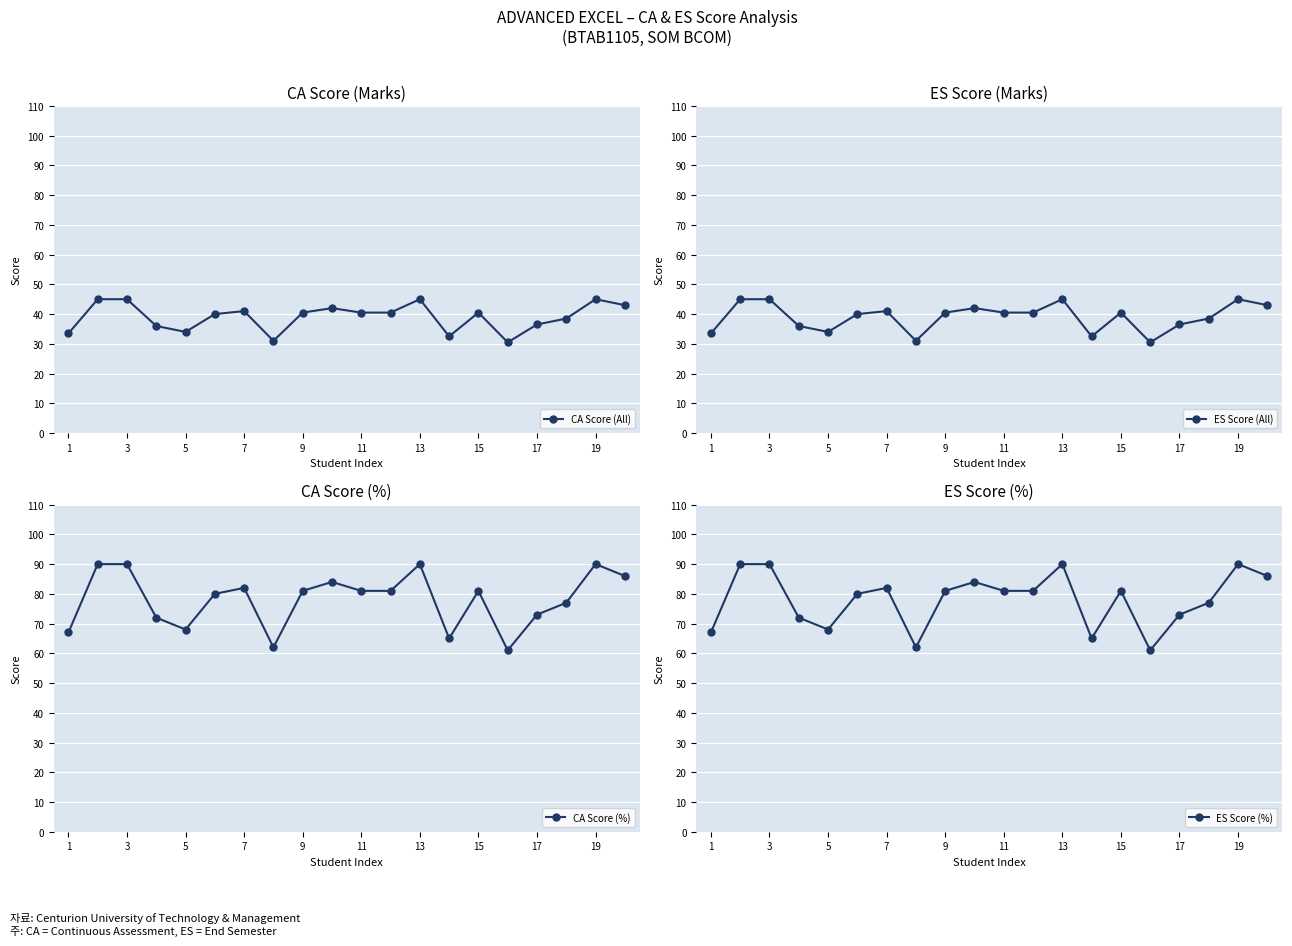

What is the average value of the CA Score (%) series?

78